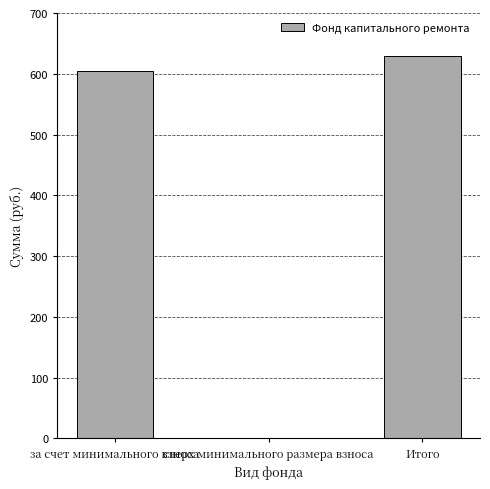

Count the number of values greater than 604.

2